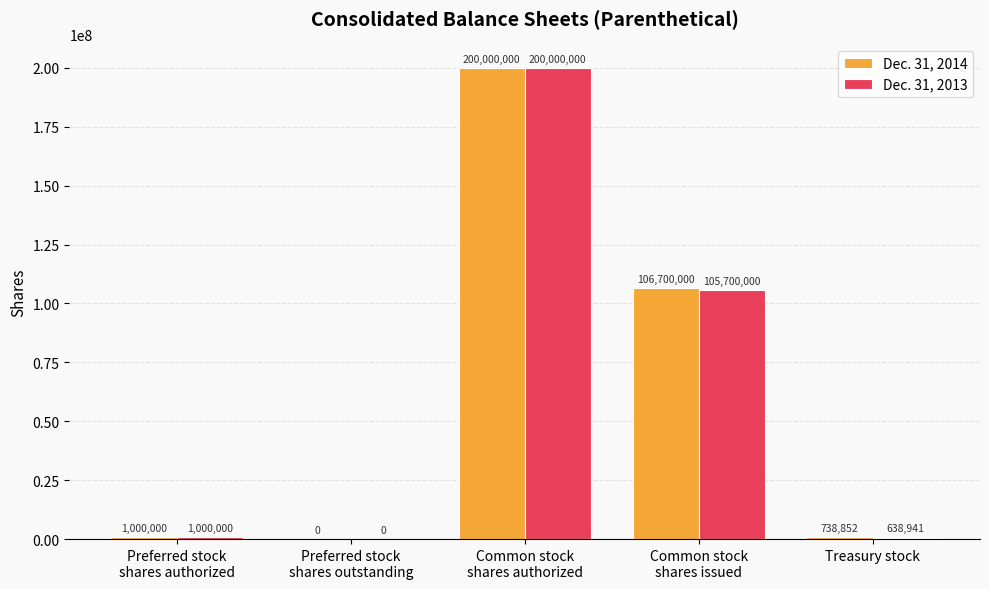

What is the sum of all Dec. 31, 2014 values?

308438852